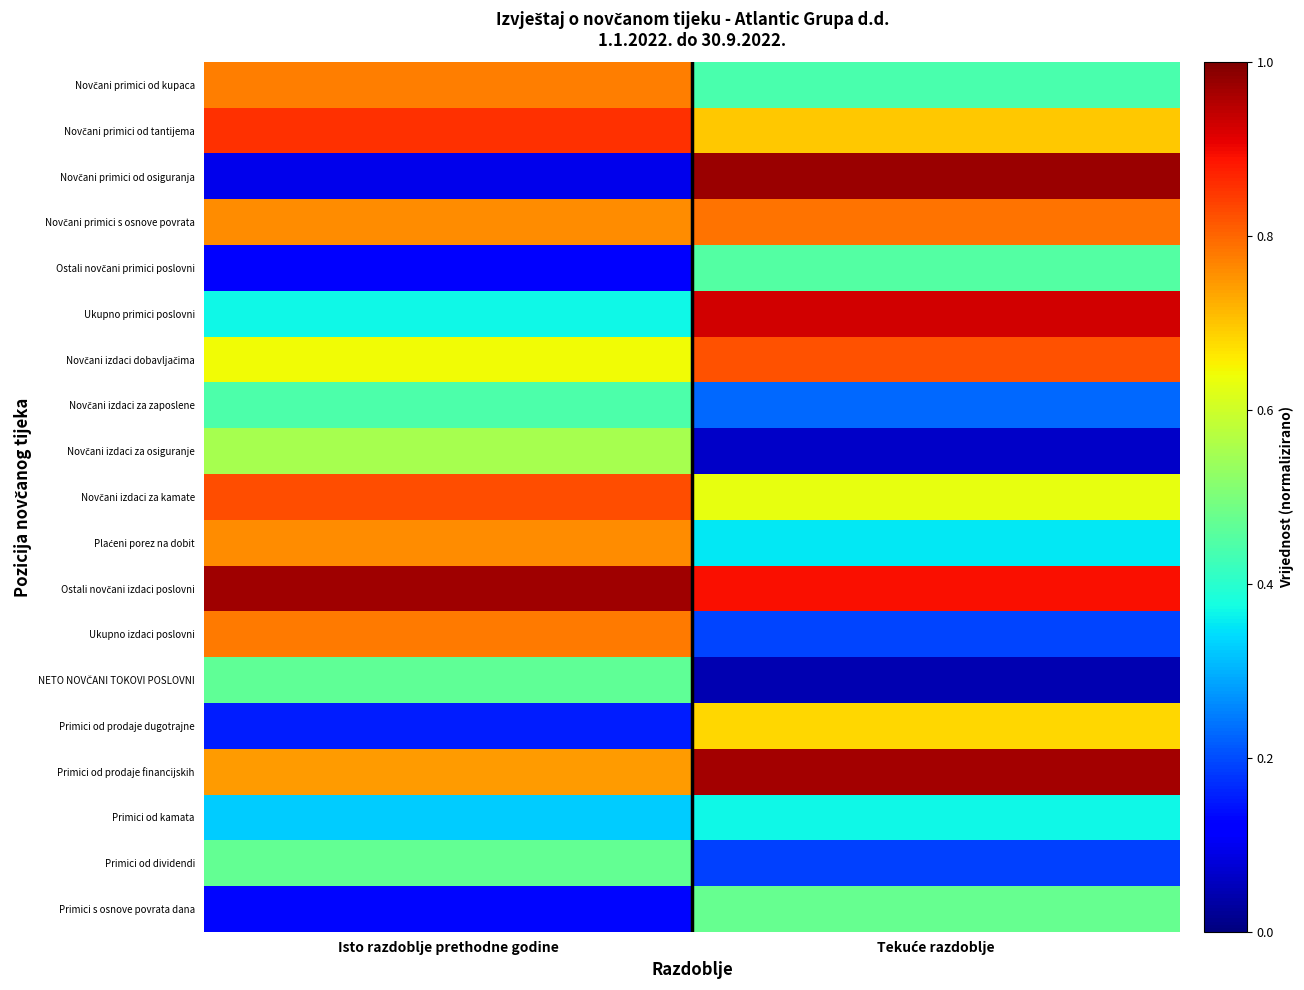

At which category does the chart reach its peak across all series?

Tekuće razdoblje